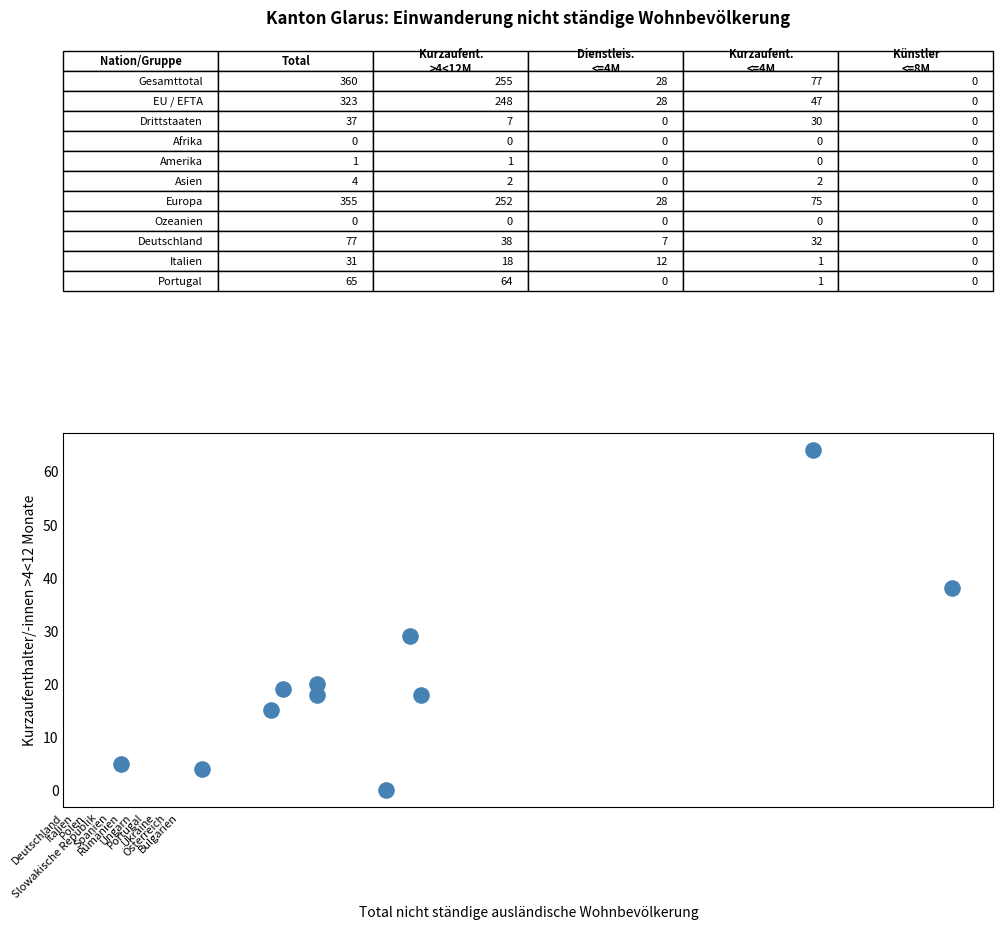

What is the range of Y values (max minus min)?

64